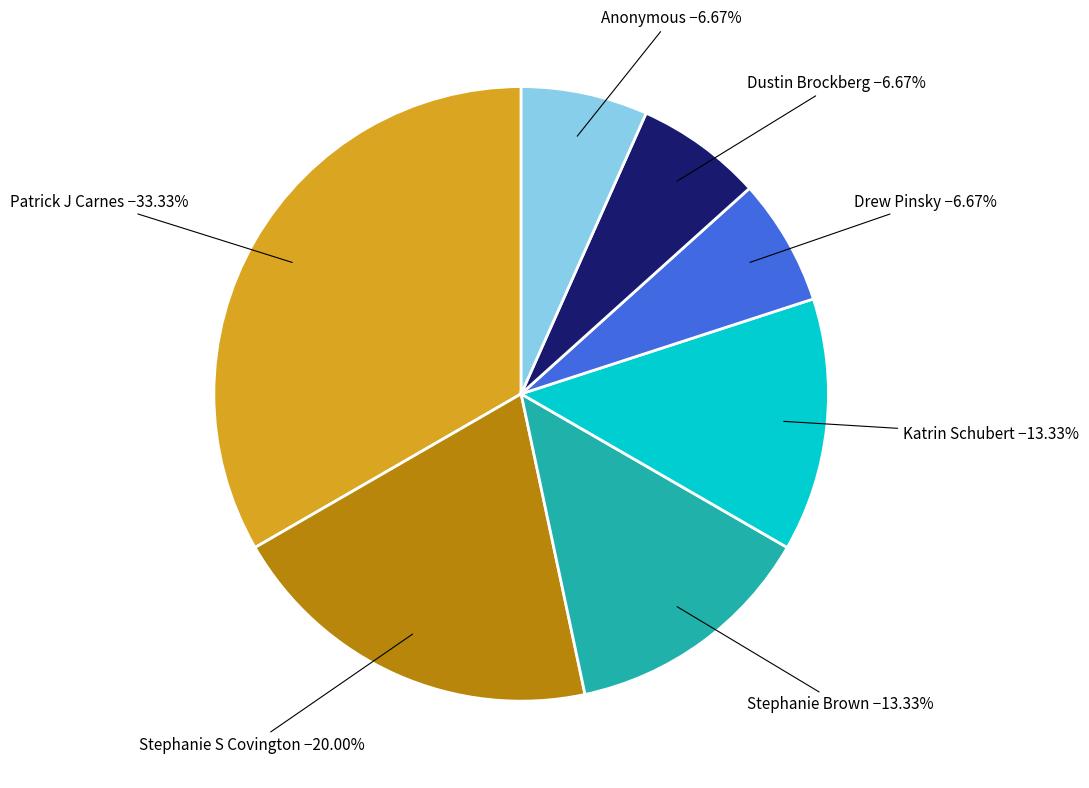

How many slices are in this pie chart?

7